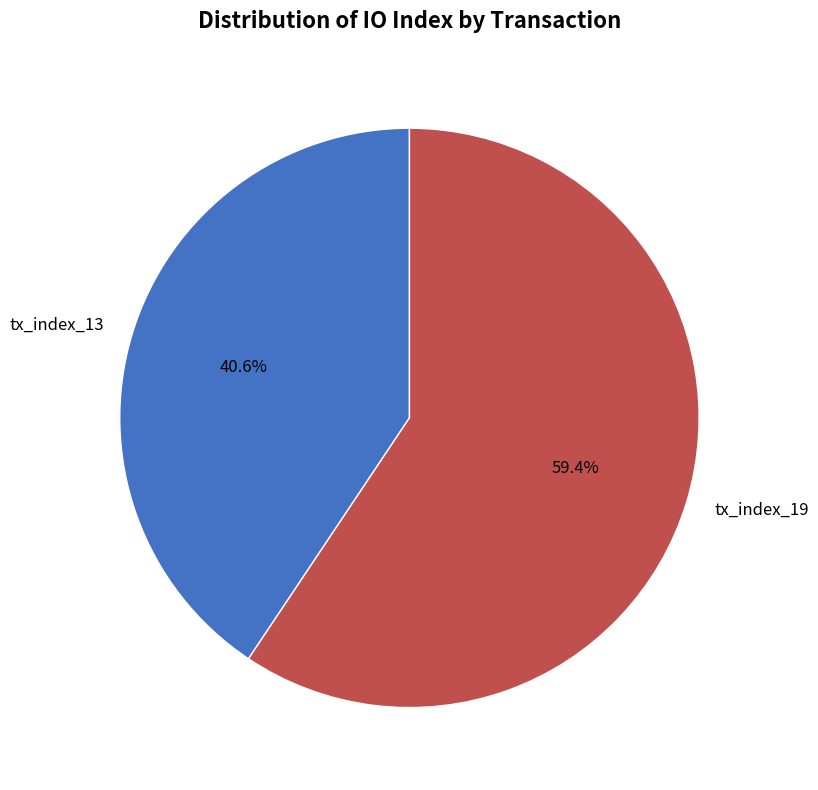

To the nearest percent, what is the difference between the tx_index_19 and tx_index_13 slice percentages?

19%